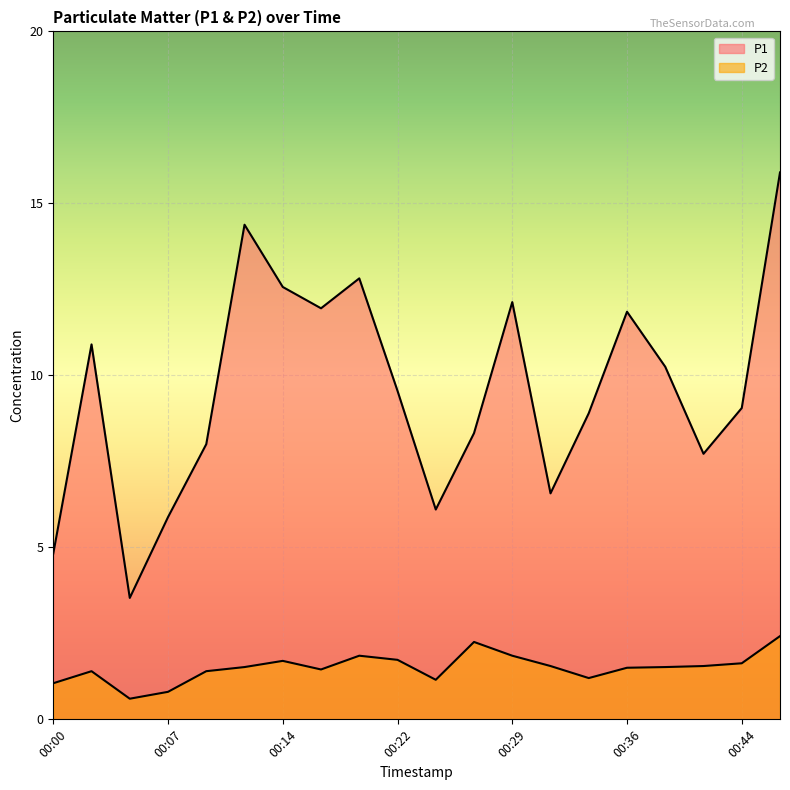

Reading left to right, extract all data points from this chart.

P1: 4.8	10.9	3.5	5.9	8.0	14.4	12.6	11.9	12.8	9.6	6.1	8.3	12.1	6.6	8.9	11.8	10.2	7.7	9.1	15.9
P2: 1.1	1.4	0.6	0.8	1.4	1.5	1.7	1.4	1.9	1.7	1.1	2.2	1.9	1.6	1.2	1.5	1.5	1.6	1.6	2.4